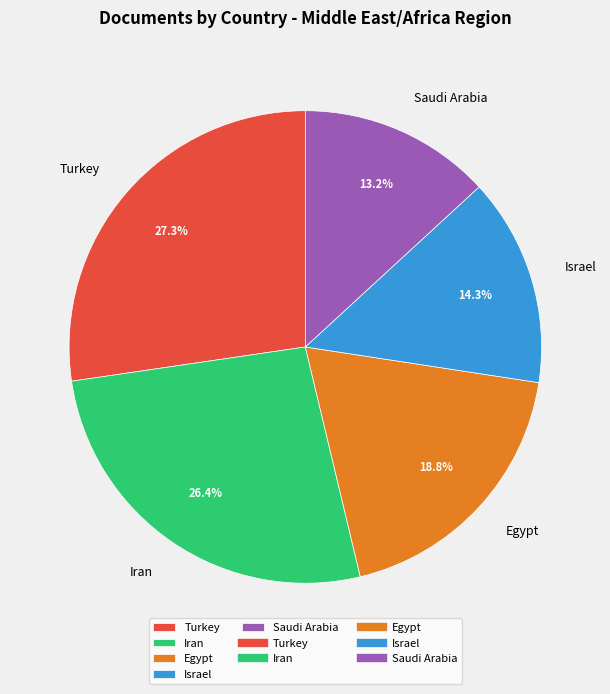

To the nearest percent, what portion does Saudi Arabia represent?

13%